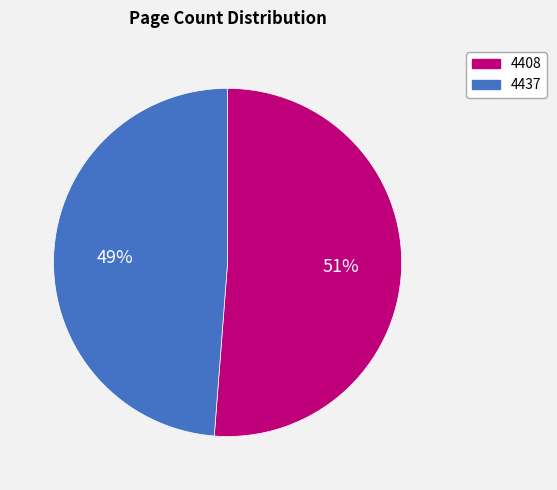

True or false: 4437 accounts for 58% of the total.

False